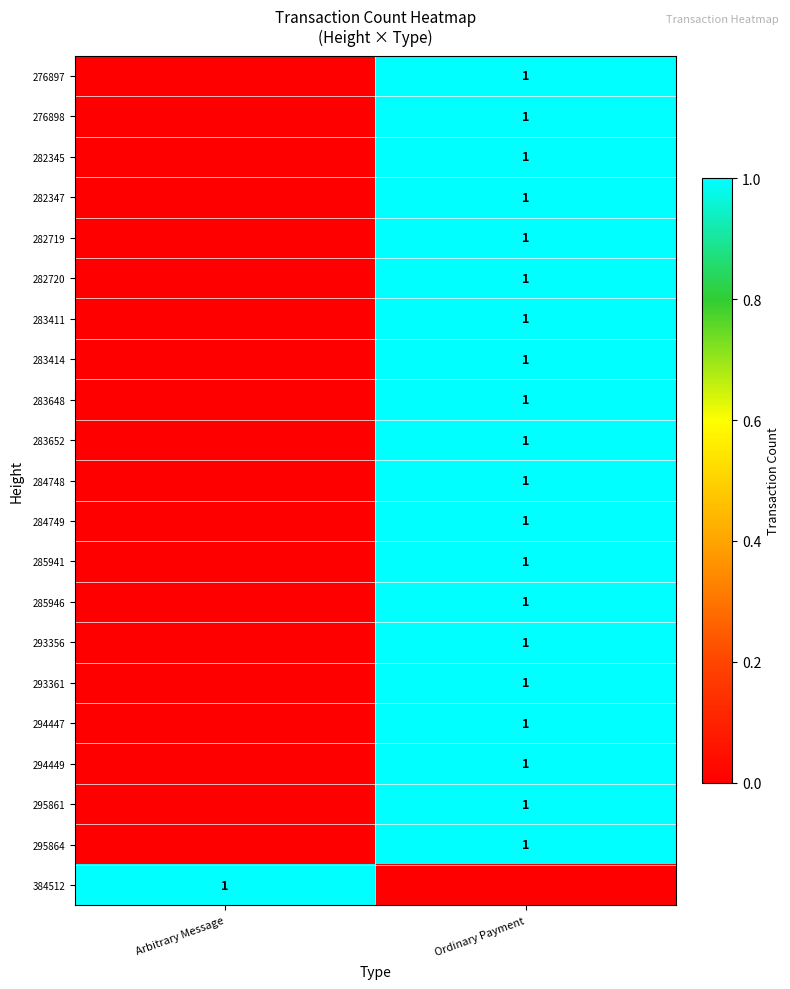

True or false: 294449 has a value of 2 at Ordinary Payment.

False